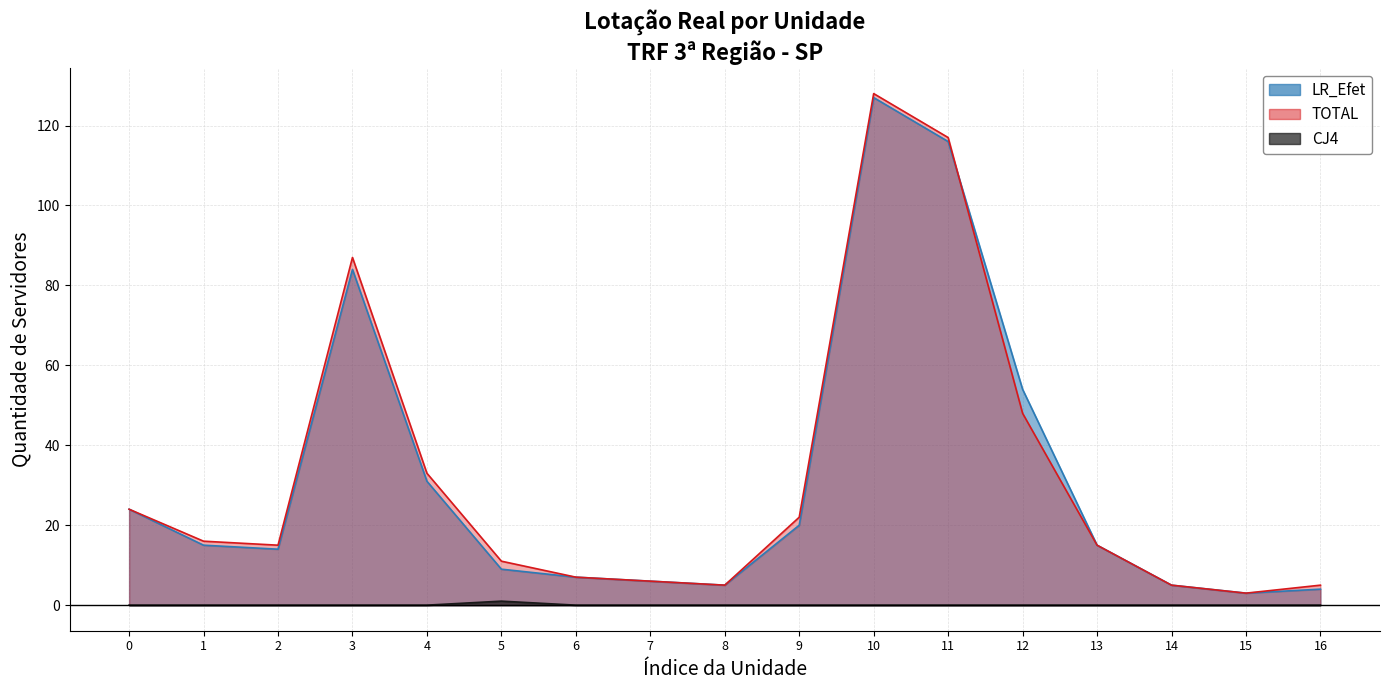

What is the value of the LR_Efet point at the 7th from the left?

7